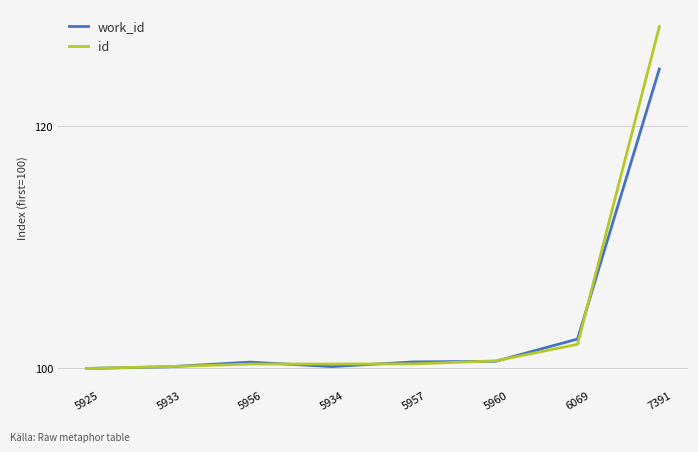

True or false: work_id has more than 2 interior local peaks.

False